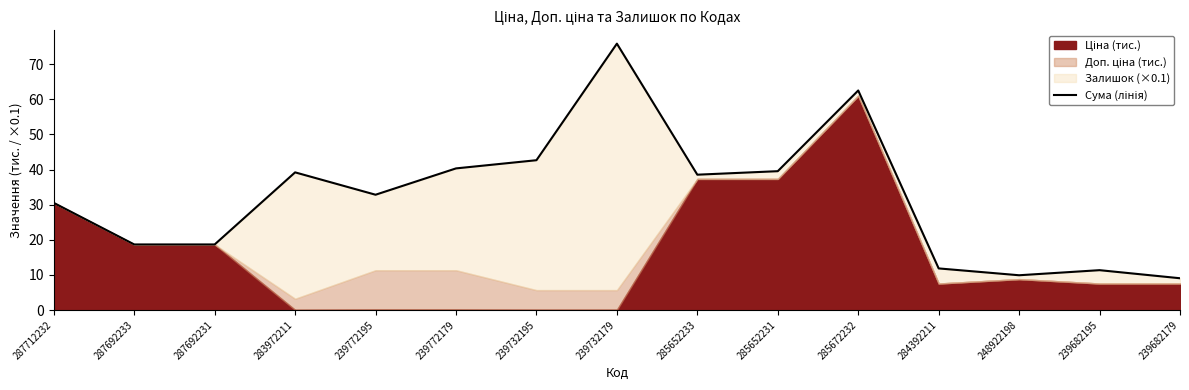

What is the smallest value displayed?

9.0